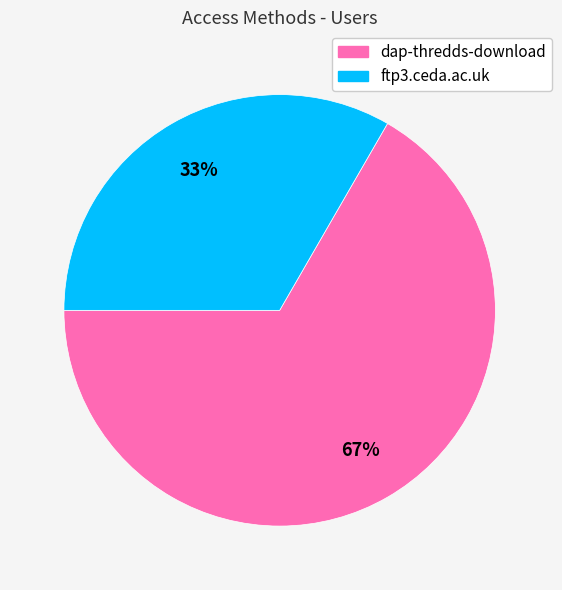

Is it true that dap-thredds-download is 79% of the pie?

False